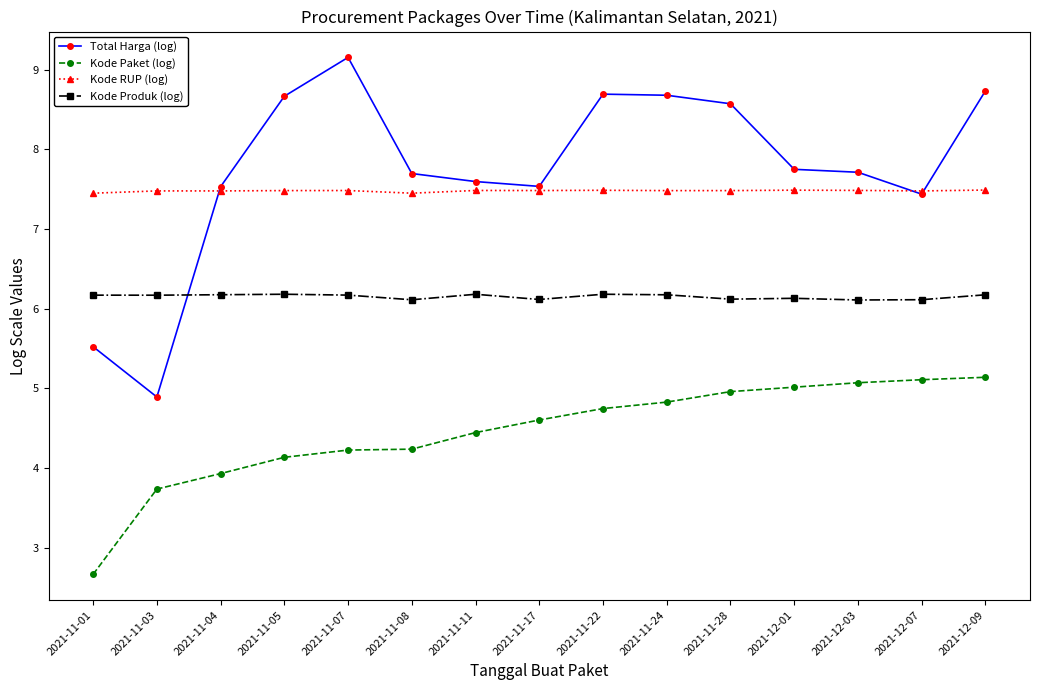

Which series changed the most between 2021-11-01 and 2021-12-01?

Kode Paket (log)